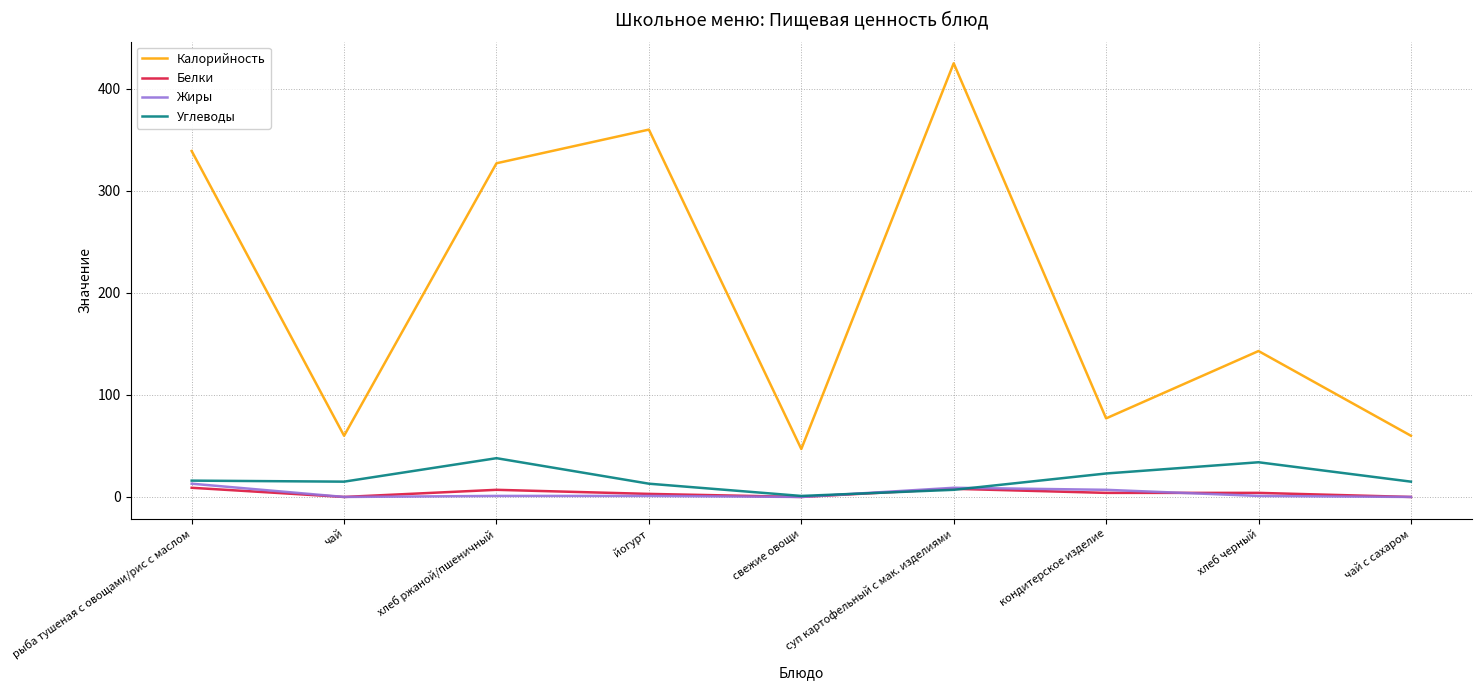

What is the difference between the highest and lowest values at чай с сахаром?

60